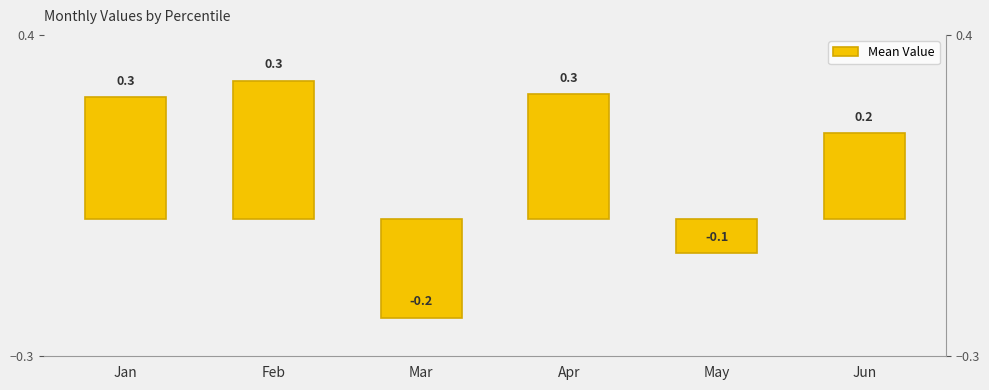

How many positive values are there?

4